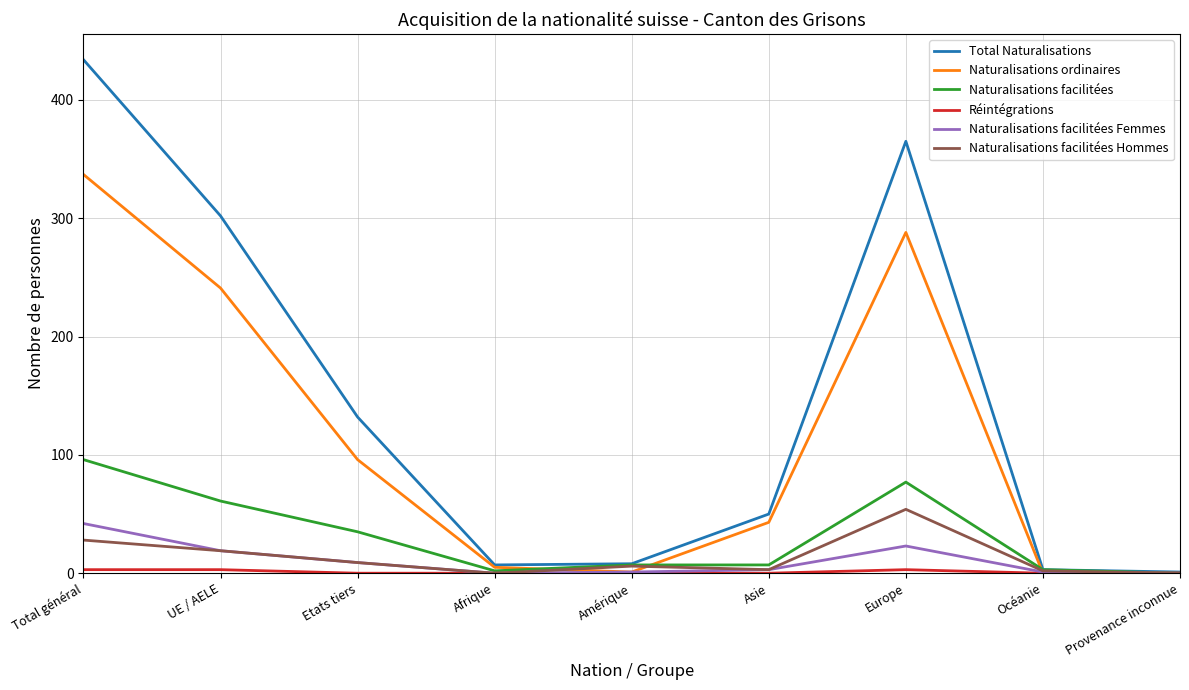

What is the sum of the Naturalisations ordinaires values at Afrique and Total général?

342